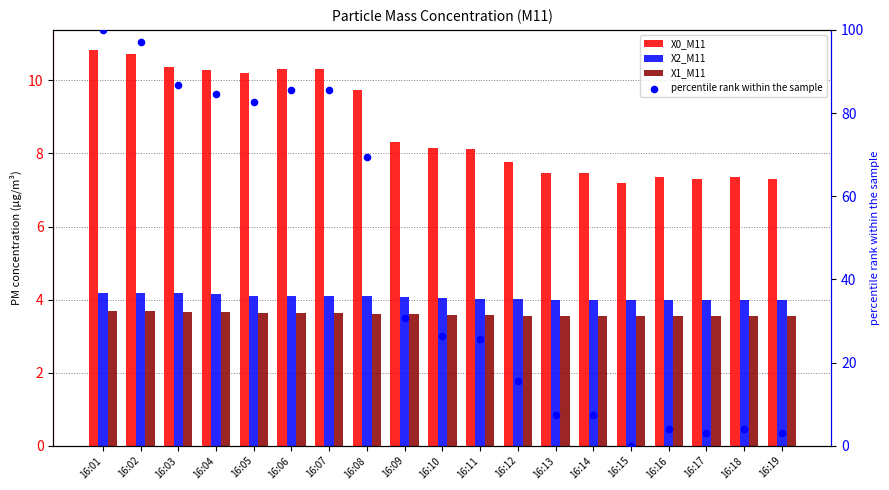

At how many categories does at least one series exceed 83?

6